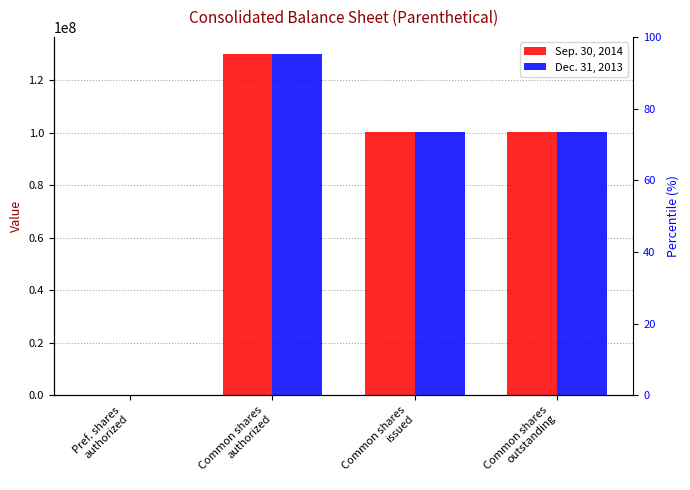

What are all the series names shown in the legend?

Sep. 30, 2014, Dec. 31, 2013